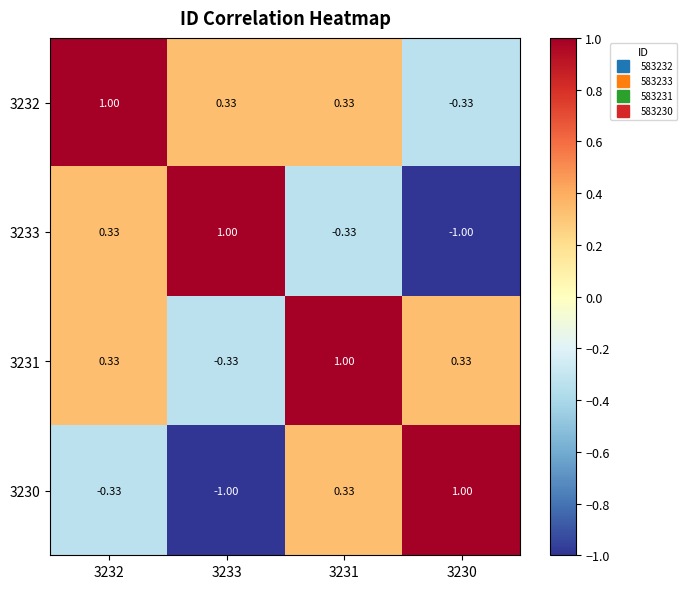

How many data points in 3233 are less than 0?

2